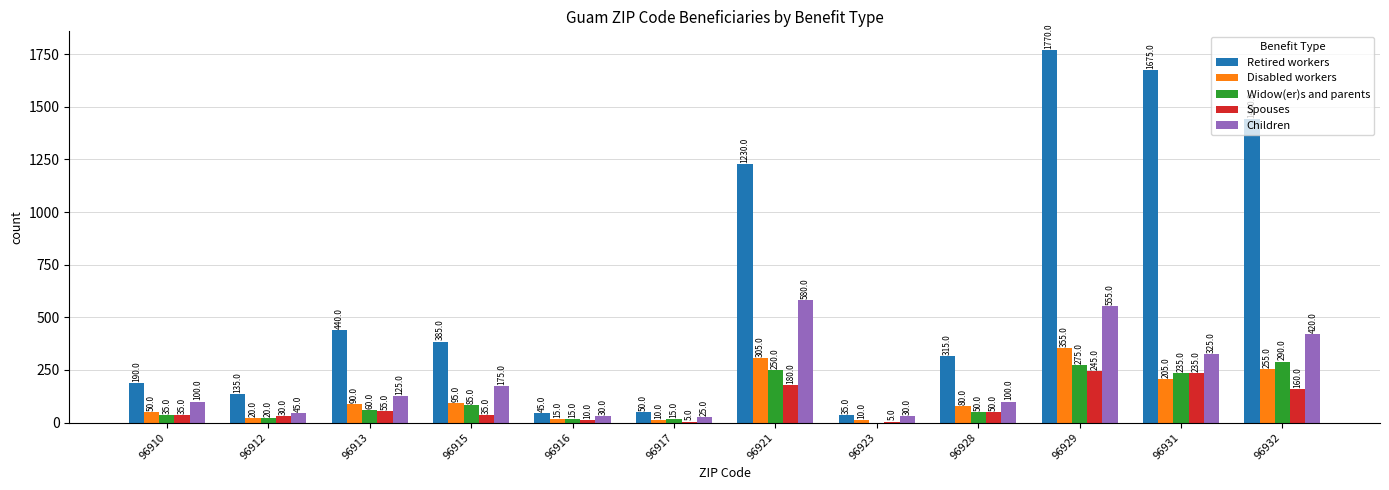

What is the sum of all Retired workers values?

7710